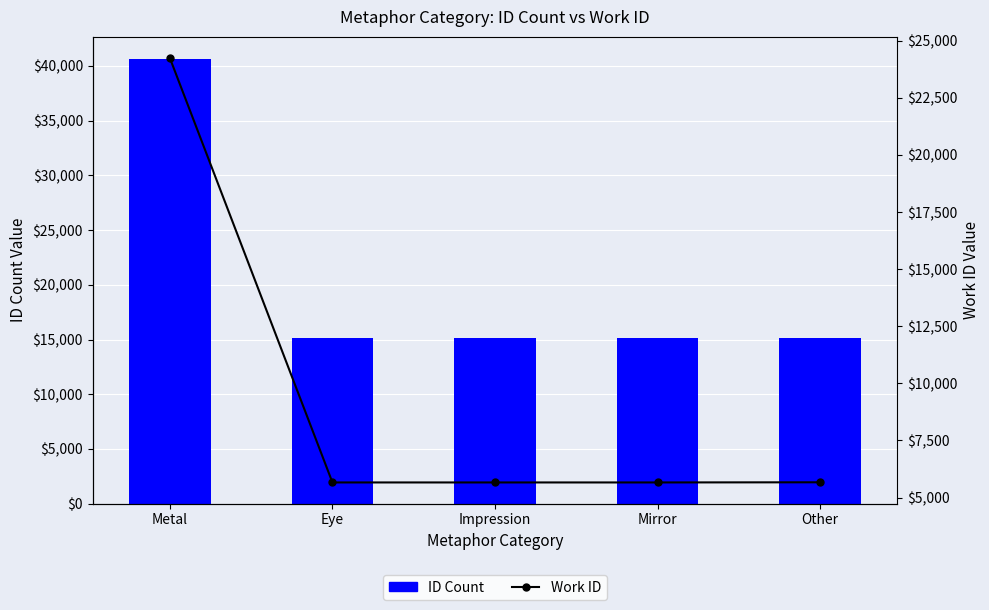

List the series in order of their overall mean, lowest first.

Work ID, ID Count